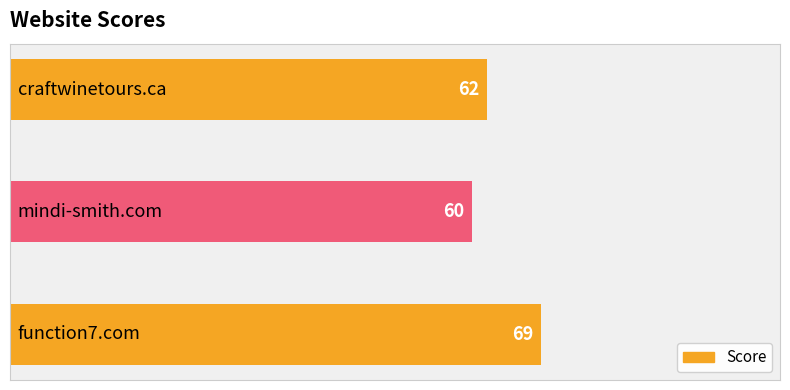

What is the sum of the values at craftwinetours.ca and mindi-smith.com?

122